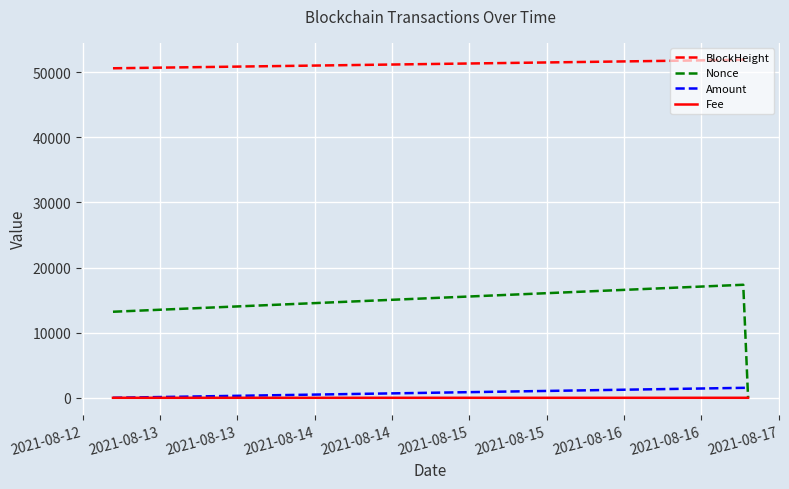

At how many categories does at least one series exceed 18673?

3